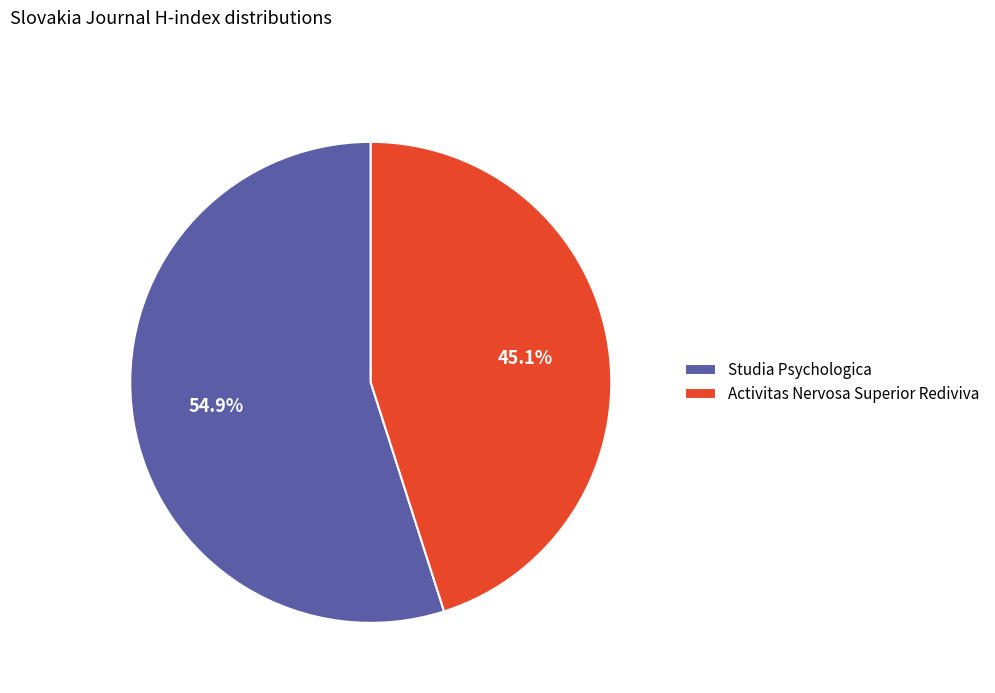

What percentage is NOT represented by Studia Psychologica?

45.1%